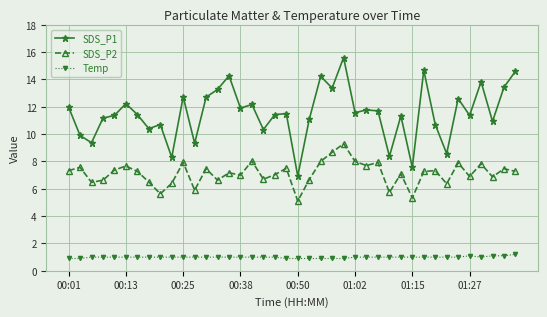

True or false: SDS_P1 and Temp intersect in this chart.

False